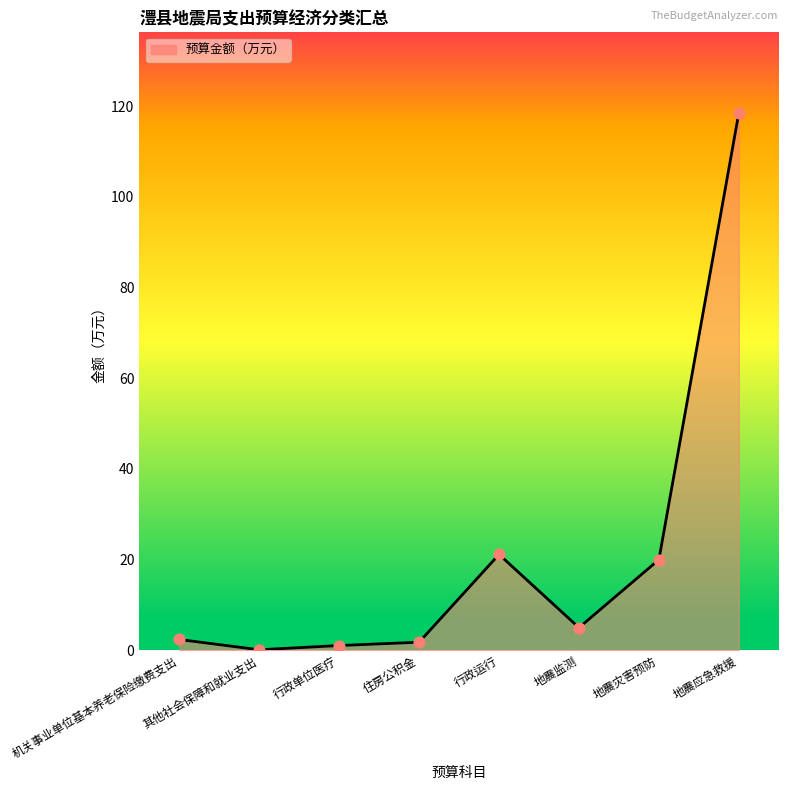

Approximately how many times larger is the value at 地震灾害预防 compared to 机关事业单位基本养老保险缴费支出?

8.4